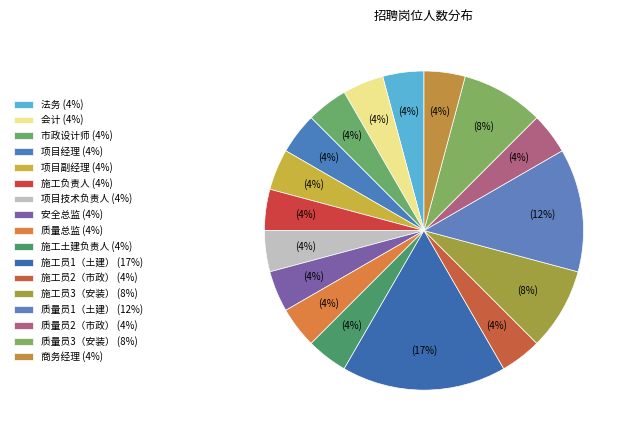

Which slice is the smallest?

法务